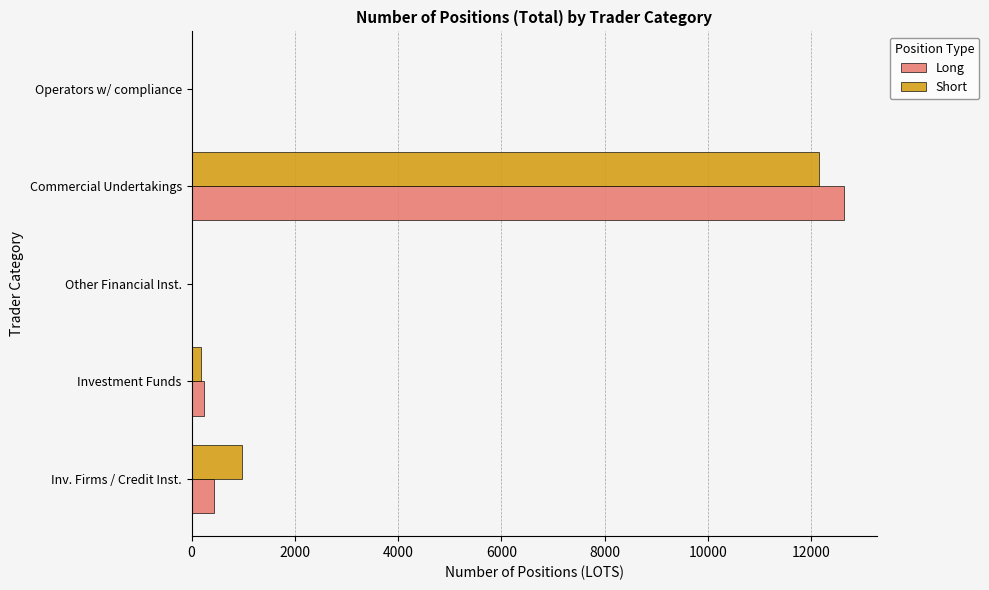

At which category is the sum across all series the highest?

Commercial Undertakings